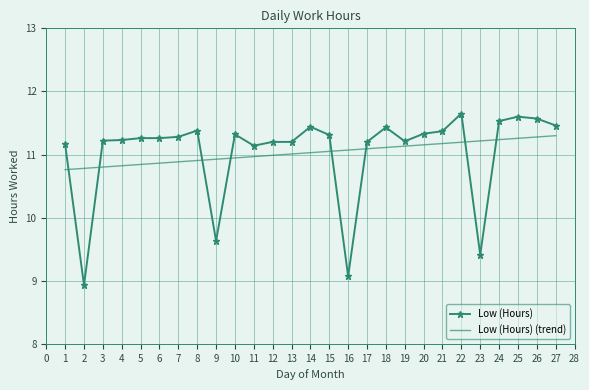

True or false: Low (Hours) (trend) and Low (Hours) intersect in this chart.

True